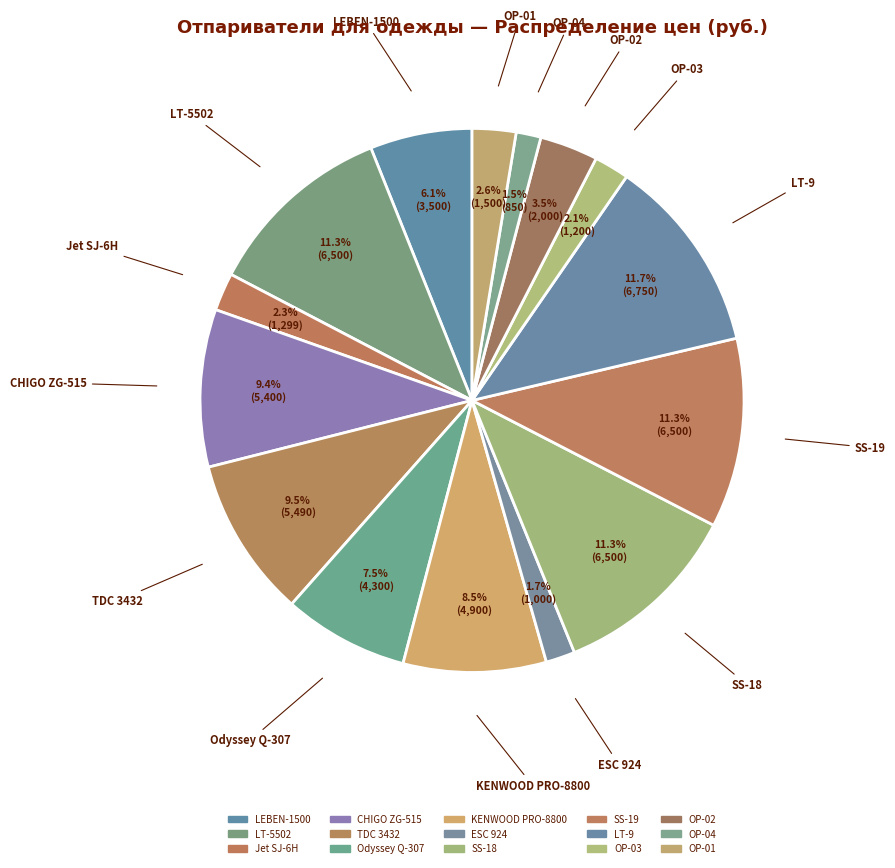

Do ОР-03 and ОР-02 together represent more than half of the pie?

No